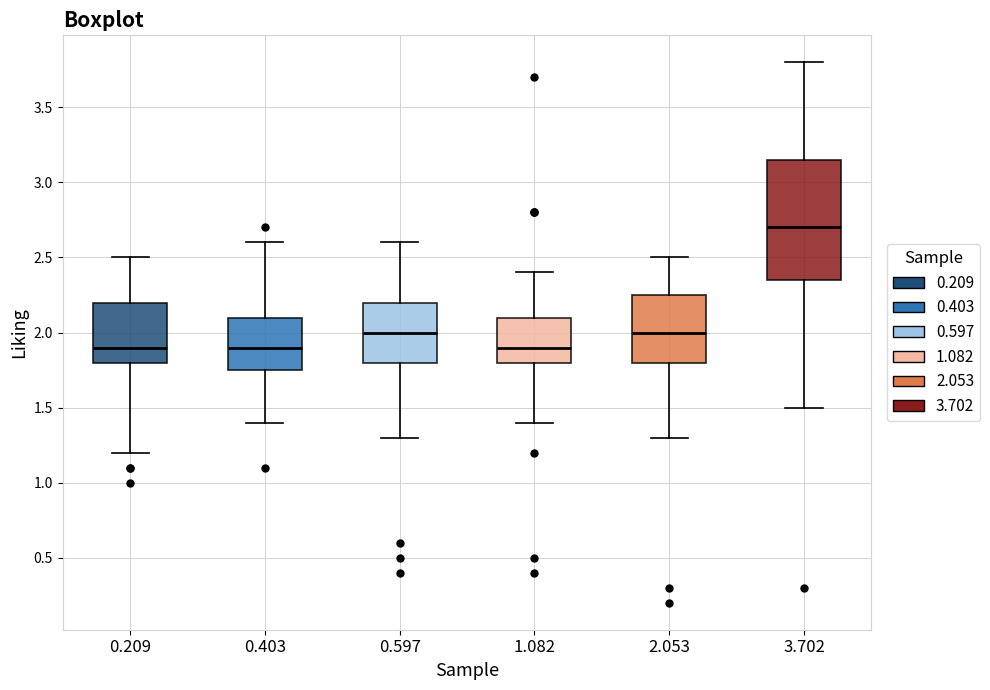

Reading left to right, transcribe this box plot: for each box, give where its median line is, the range the box spans, and where its two whiskers end, as read against the y-axis. The values are not printed on the chart, so give them approximately, as read against the axis.

0.209: median 1.90, box 1.80 to 2.20, whiskers 1.20 to 2.50
0.403: median 1.90, box 1.75 to 2.10, whiskers 1.40 to 2.60
0.597: median 2.00, box 1.80 to 2.20, whiskers 1.30 to 2.60
1.082: median 1.90, box 1.80 to 2.10, whiskers 1.40 to 2.40
2.053: median 2.00, box 1.80 to 2.25, whiskers 1.30 to 2.50
3.702: median 2.70, box 2.35 to 3.15, whiskers 1.50 to 3.80